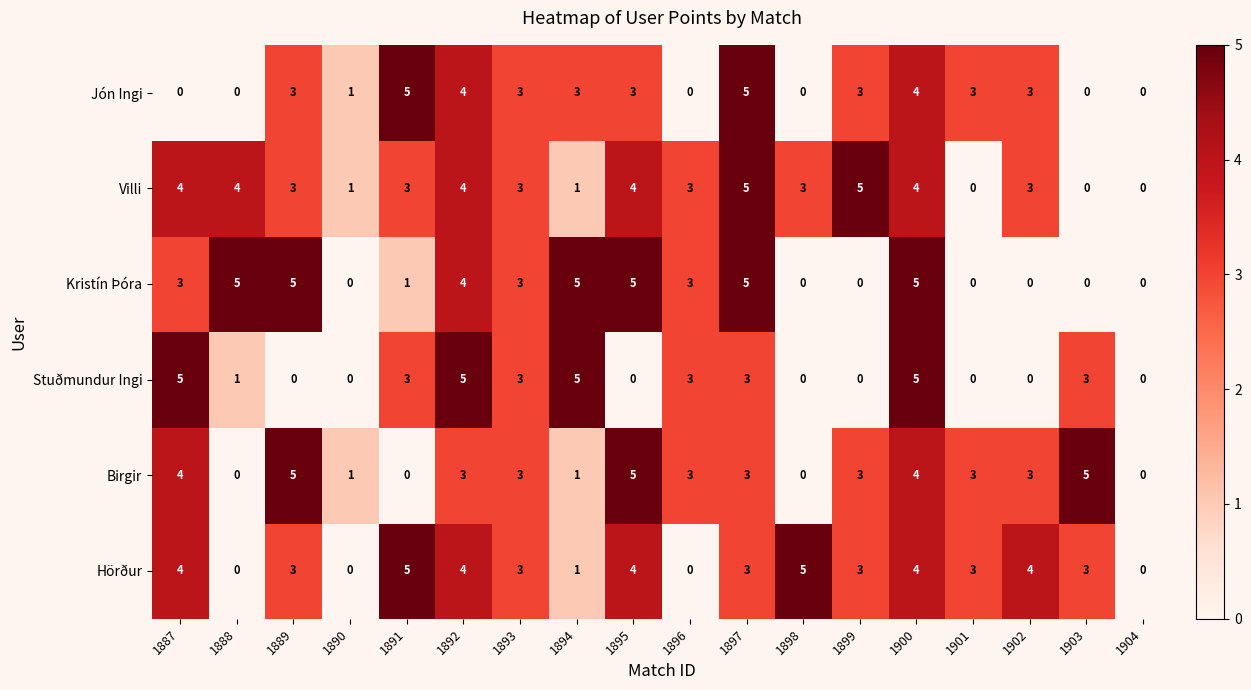

Is it true that Villi equals 5 at 1893?

False